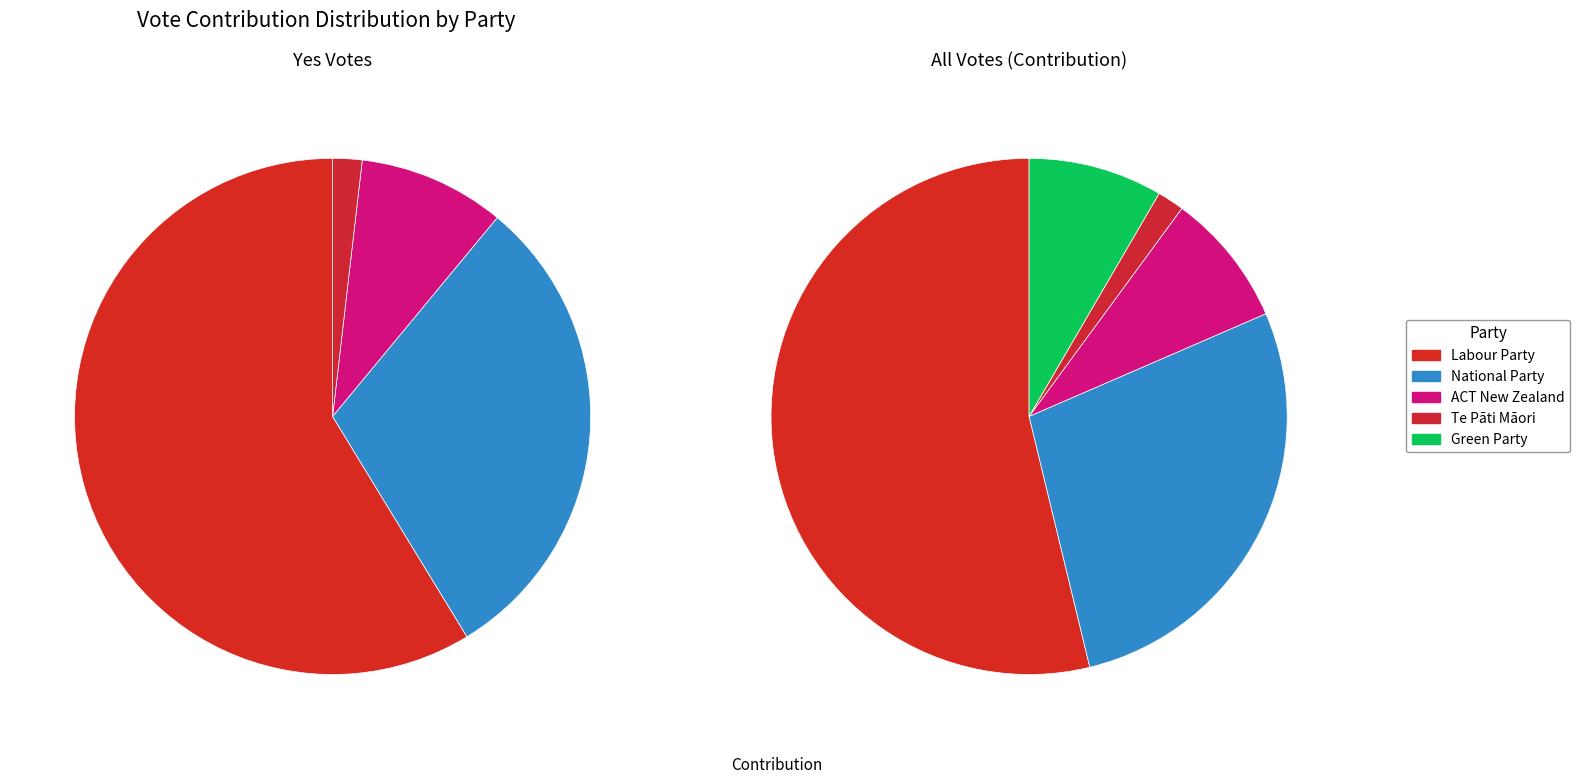

To the nearest percent, what is the difference between the Labour Party and ACT New Zealand slice percentages?

45%